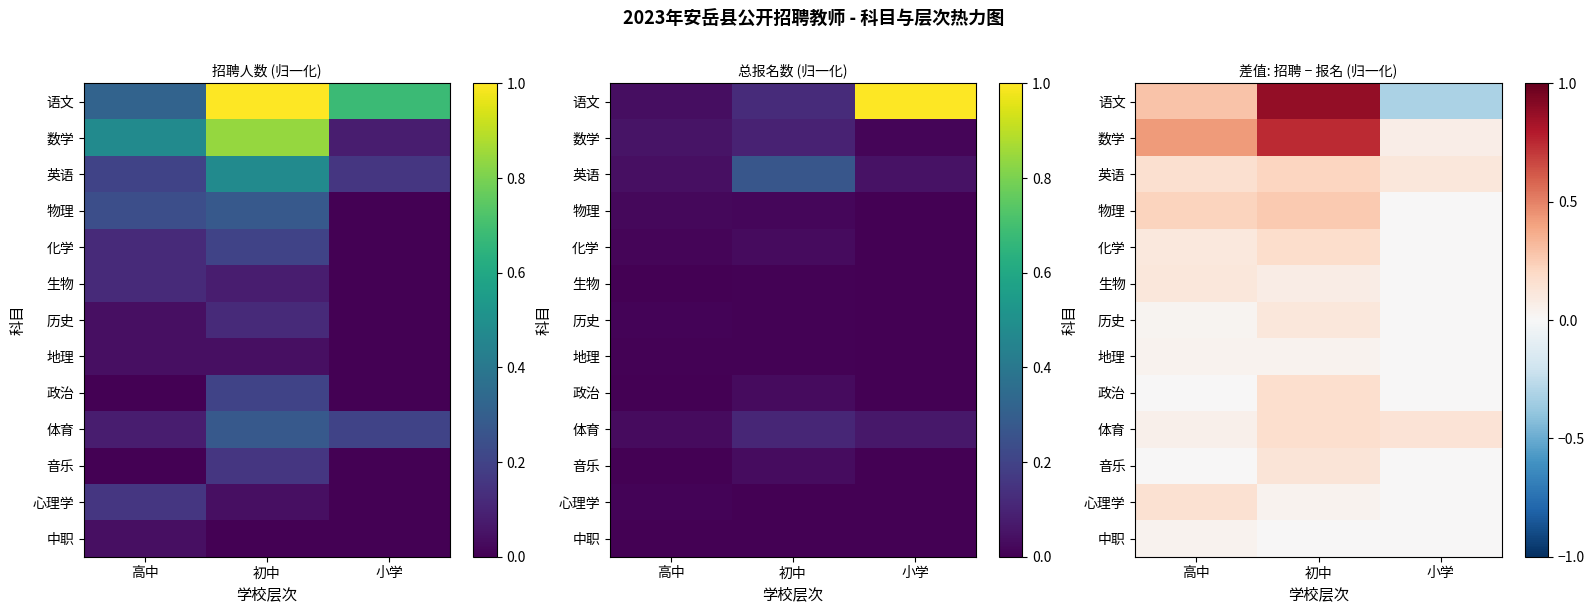

What is the total value across all series at 初中?

3.0